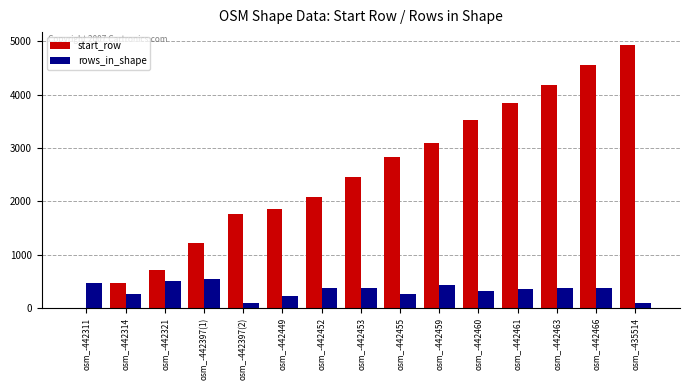

What are all the series names shown in the legend?

start_row, rows_in_shape